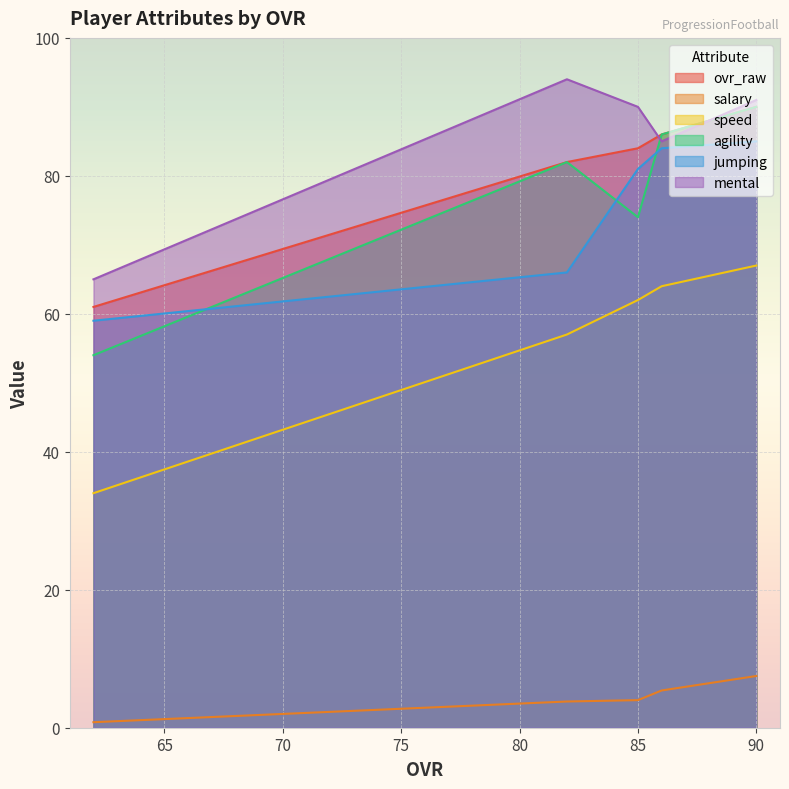

Reading left to right, list all the values displayed in this chart.

ovr_raw: 90.0	86.0	84.0	82.0	61.0
salary: 7.5	5.4	4.0	3.8	0.8
speed: 67.0	64.0	62.0	57.0	34.0
agility: 90.0	86.0	74.0	82.0	54.0
jumping: 85.0	84.0	81.0	66.0	59.0
mental: 91.0	85.0	90.0	94.0	65.0